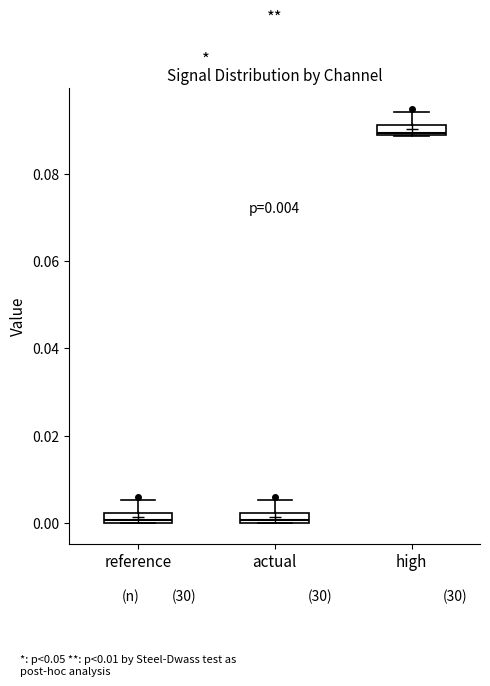

Which box has the highest median line?

high